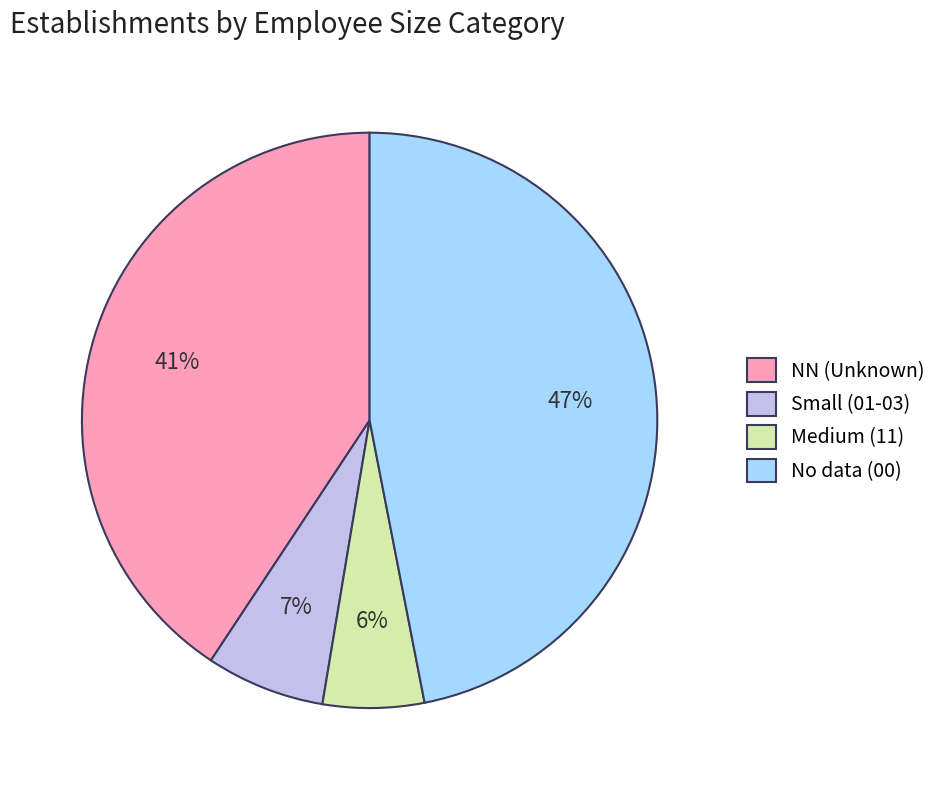

Is there a majority slice in this chart?

No